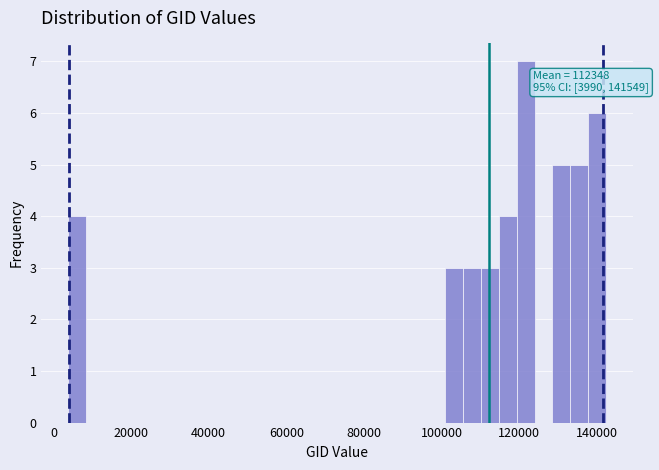

Around what value on the x-axis is the tallest bar? Give the approximate position of its centre, as read against the axis.

122000